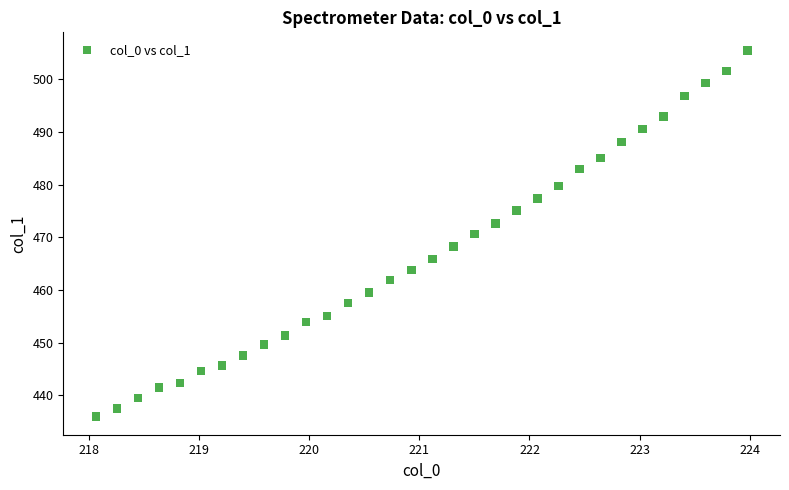

What is the range of X values (max minus min)?

5.9